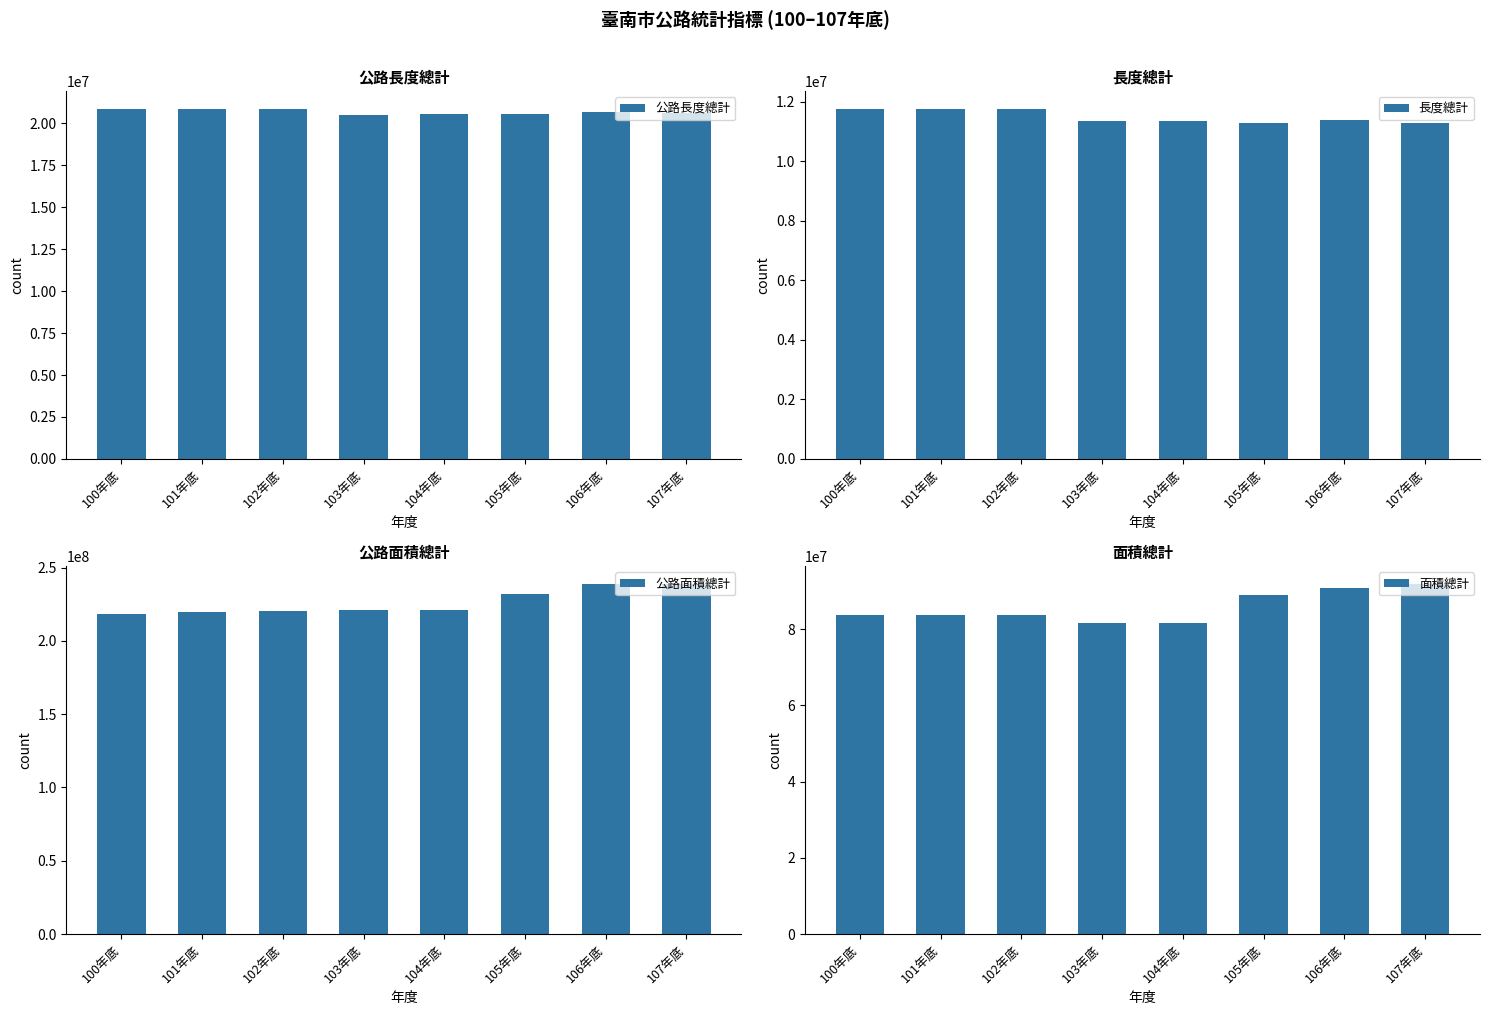

What is the sum of the 公路面積總計 values at 101年底 and 105年底?

451995686